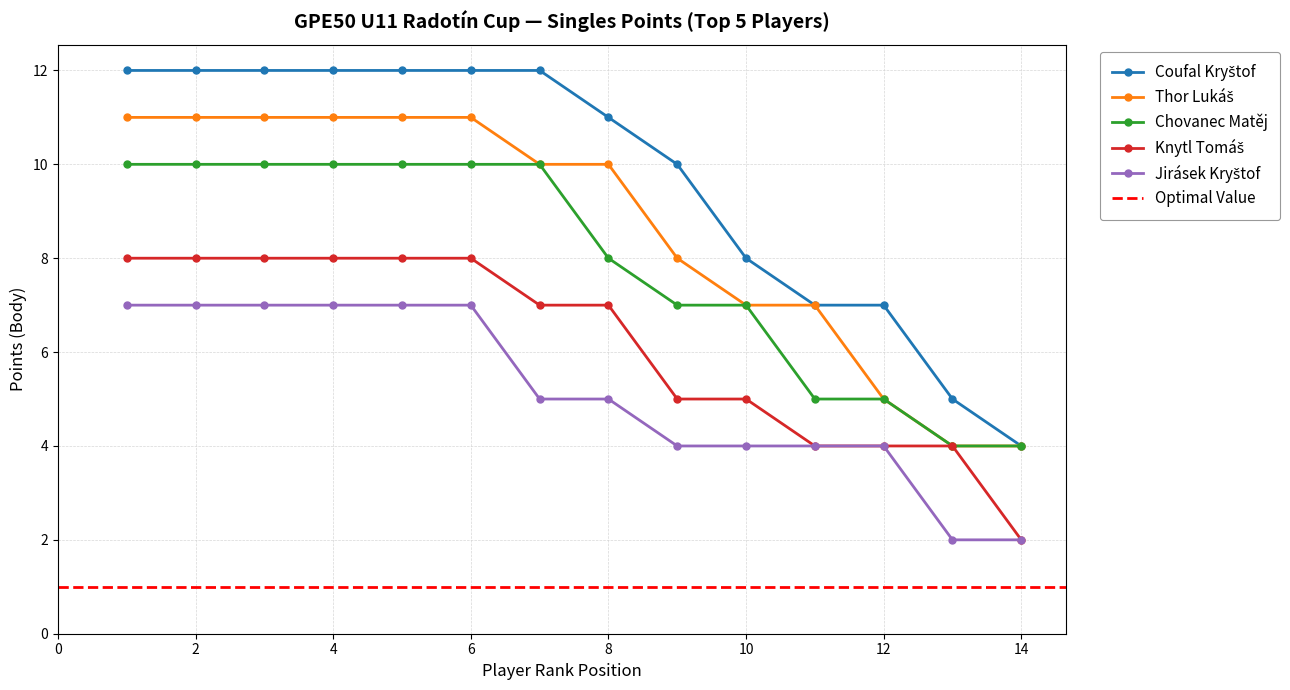

Which has a higher value, 7 or 2?

7